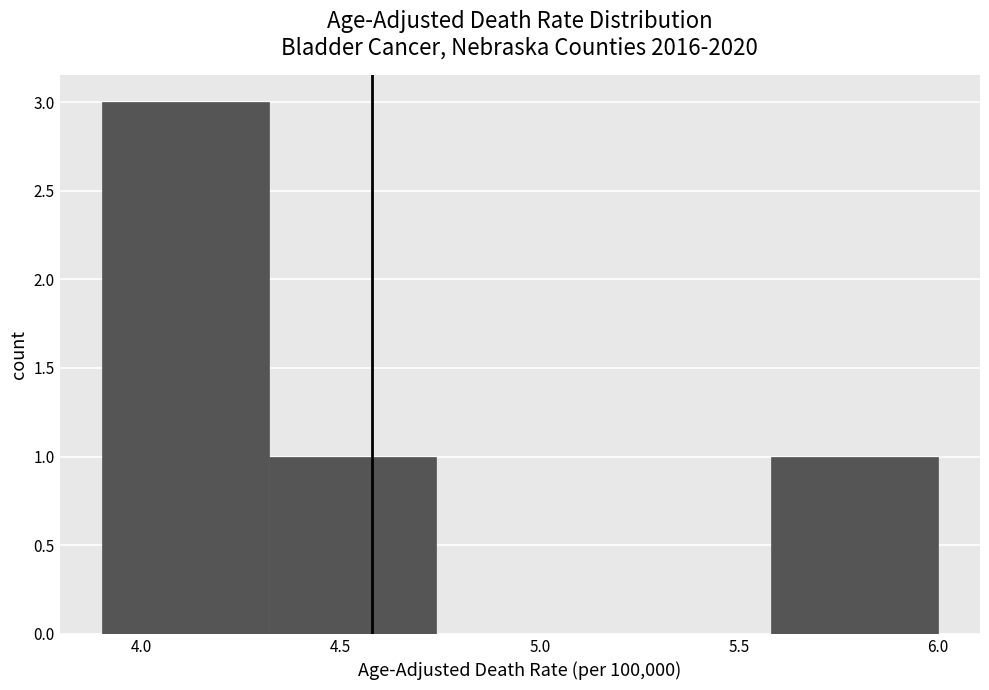

Reading left to right, list every bar in this chart as the range it spans on the x-axis followed by its height. Neither the bar edges nor the heights are printed on the chart, so give them approximately, as read against the axes.

3.90 to 4.32: 3
4.32 to 4.74: 1
4.74 to 5.16: 0
5.16 to 5.58: 0
5.58 to 6.00: 1